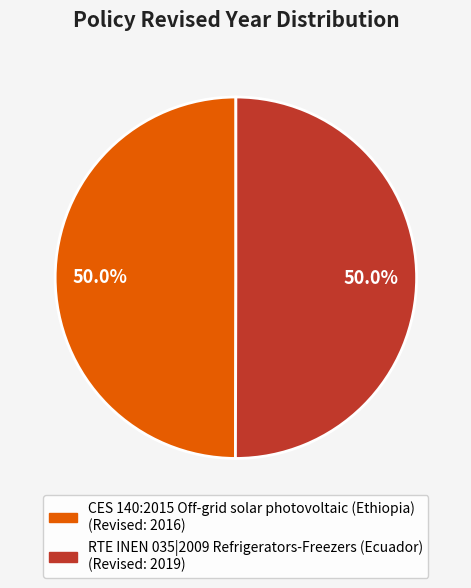

Combined, do CES 140:2015 Off-grid solar photovoltaic (Ethiopia) and RTE INEN 035|2009 Refrigerators-Freezers (Ecuador) account for over 50%?

Yes